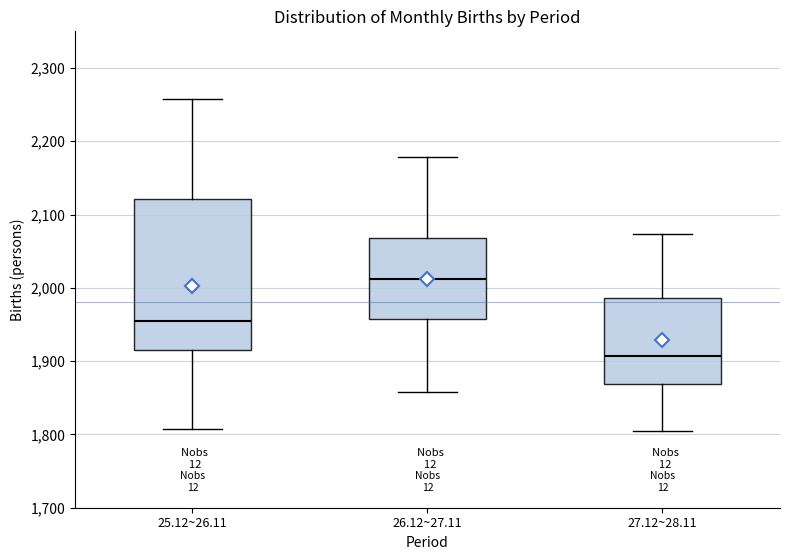

Which box's median line is the lowest?

27.12~28.11